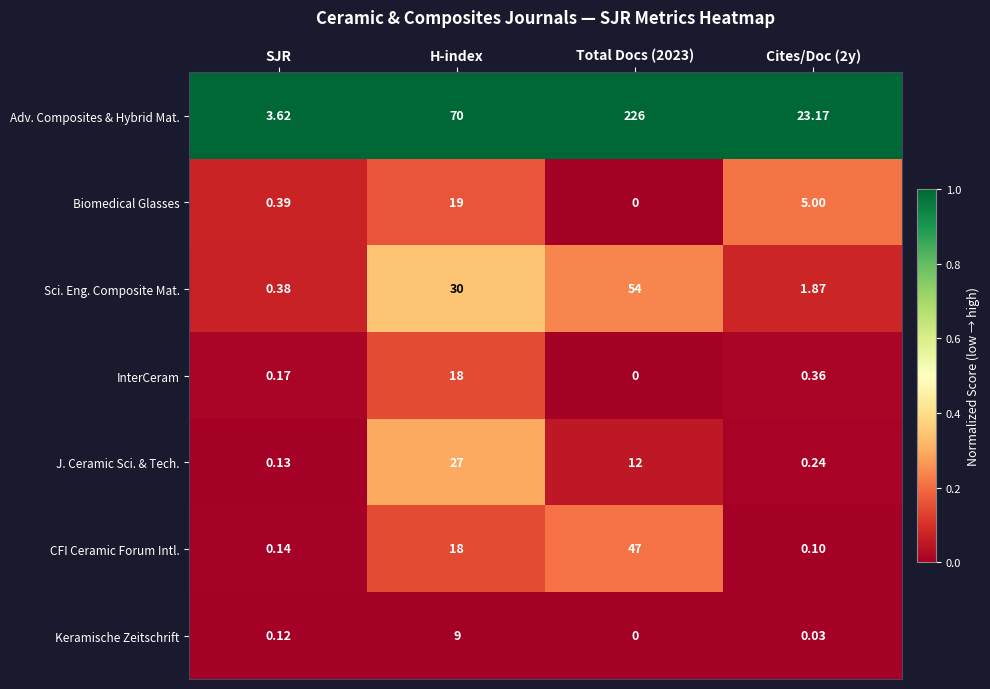

Where is Keramische Zeitschrift nearest to the value 4?

SJR